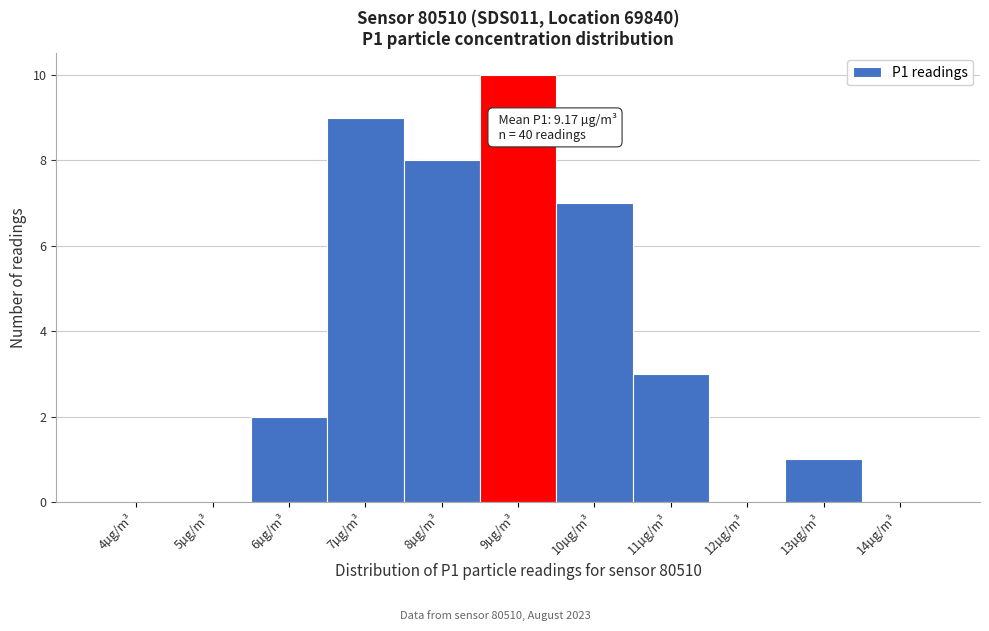

Reading left to right, list all the values displayed in this chart.

4µg/m³=0	5µg/m³=0	6µg/m³=2	7µg/m³=9	8µg/m³=8	9µg/m³=10	10µg/m³=7	11µg/m³=3	12µg/m³=0	13µg/m³=1	14µg/m³=0